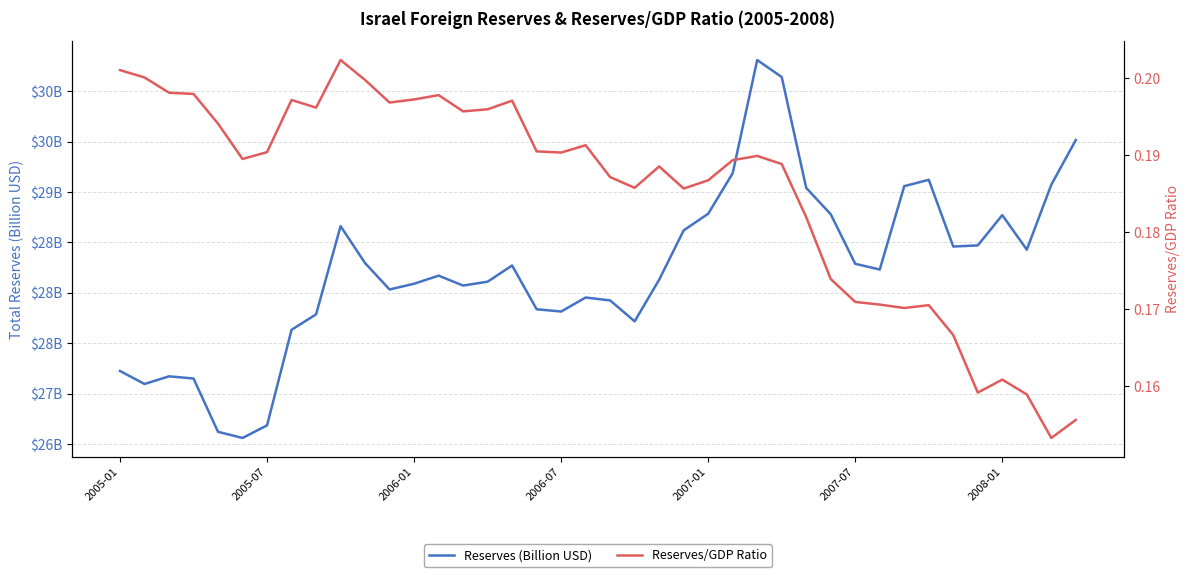

Is it true that Reserves/GDP Ratio equals 0.3 at 26?

False